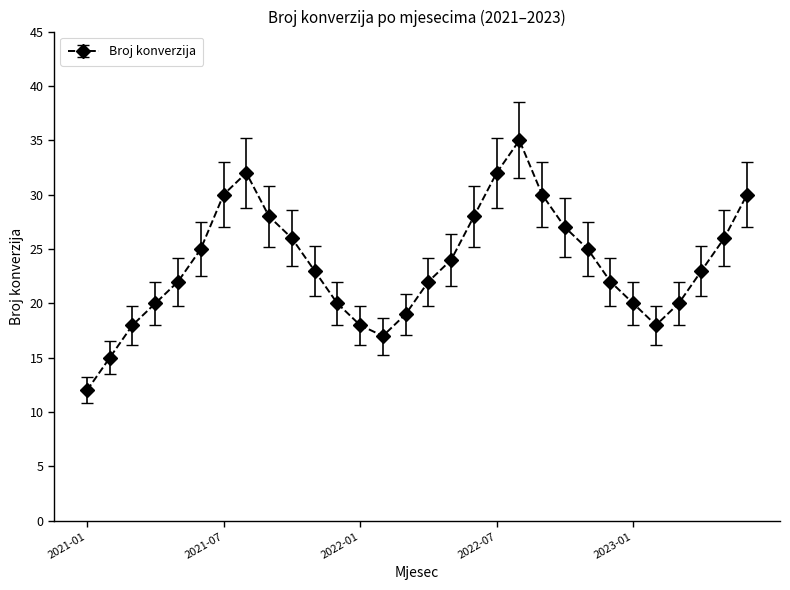

What is the greatest value displayed?

35